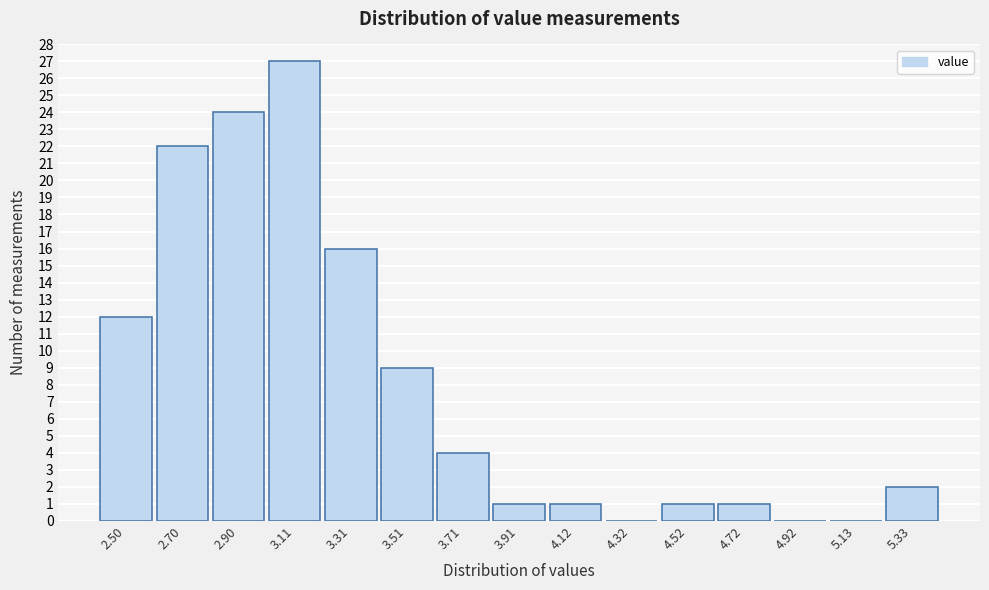

Reading left to right, extract all data points from this chart.

2.50=12	2.70=22	2.90=24	3.11=27	3.31=16	3.51=9	3.71=4	3.91=1	4.12=1	4.32=0	4.52=1	4.72=1	4.92=0	5.13=0	5.33=2